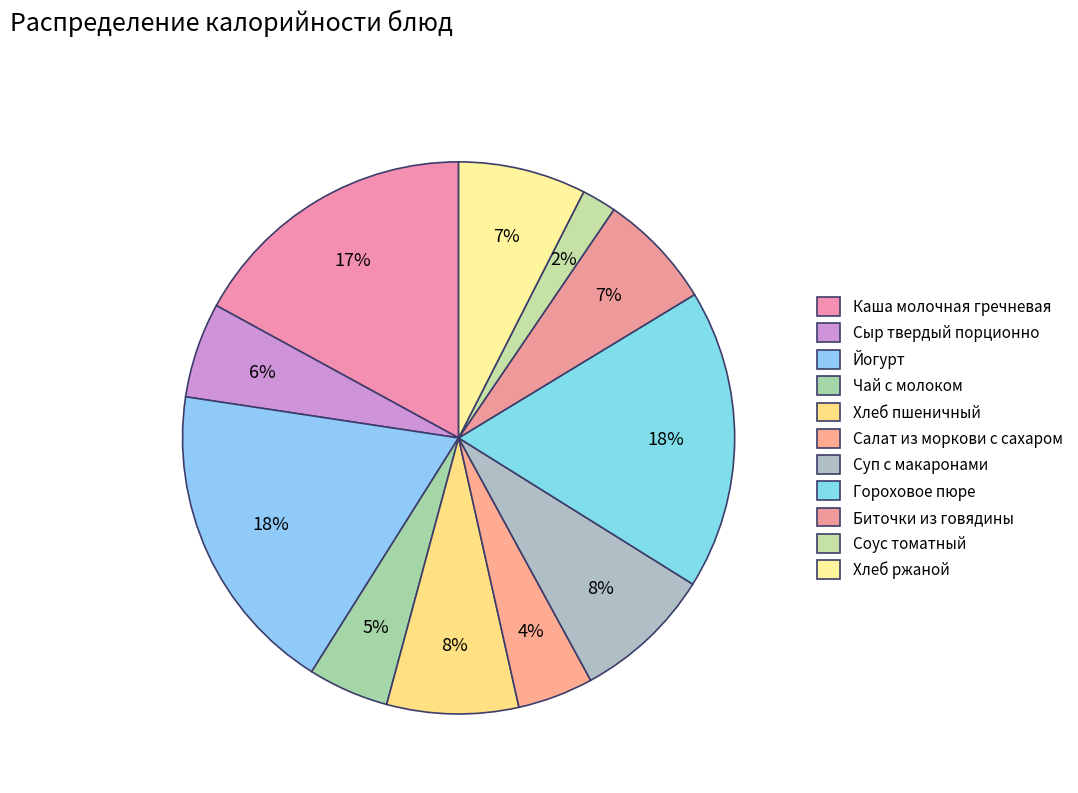

Which has a higher value, Суп с макаронами or Соус томатный?

Суп с макаронами